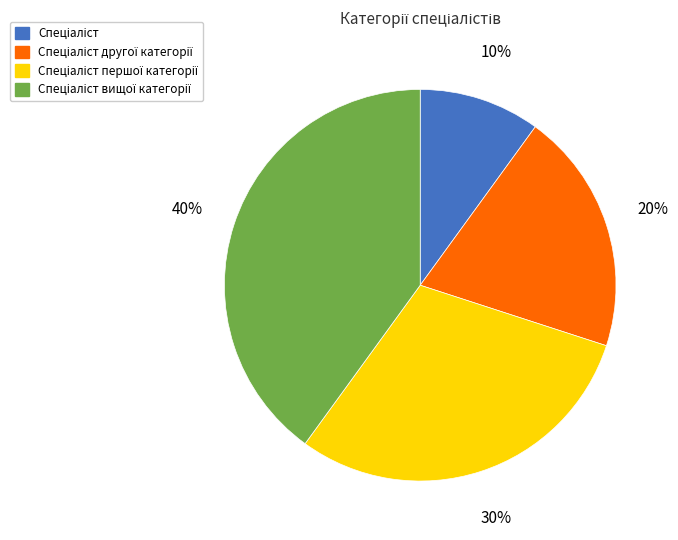

How many slices are in this pie chart?

4